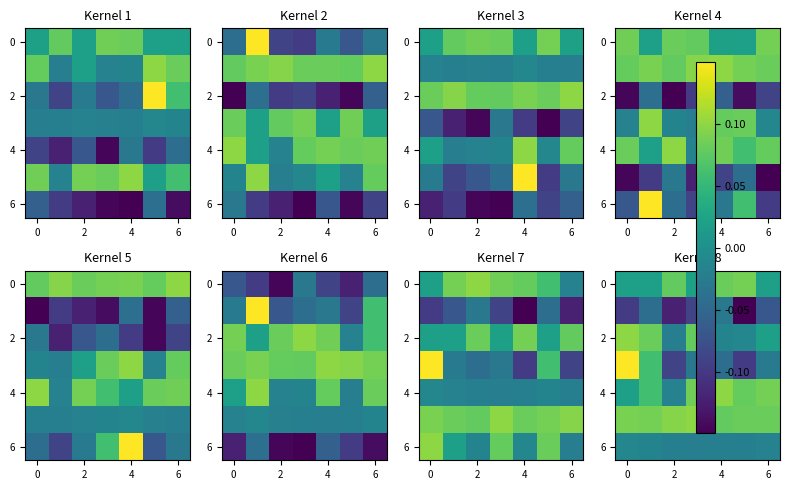

What is the spread (max minus min) of values at 2?

0.2